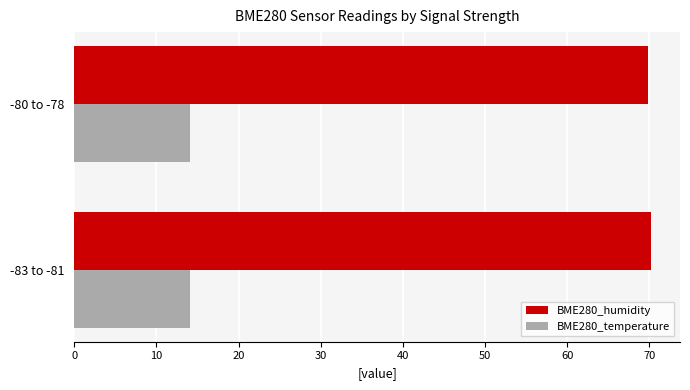

Which series has the largest total across all categories?

BME280_humidity